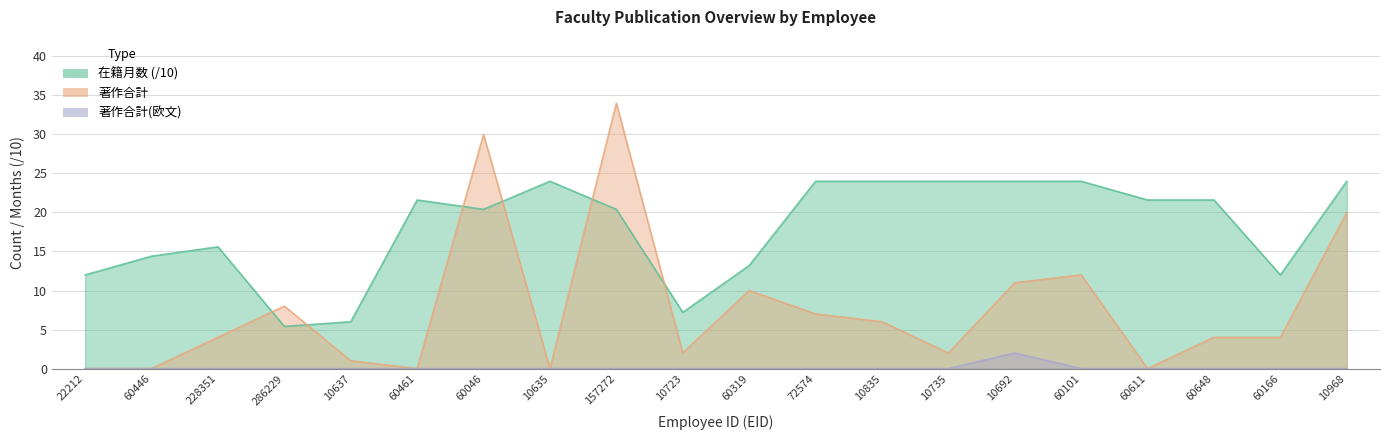

True or false: 著作合計(欧文) and 著作合計 intersect in this chart.

False